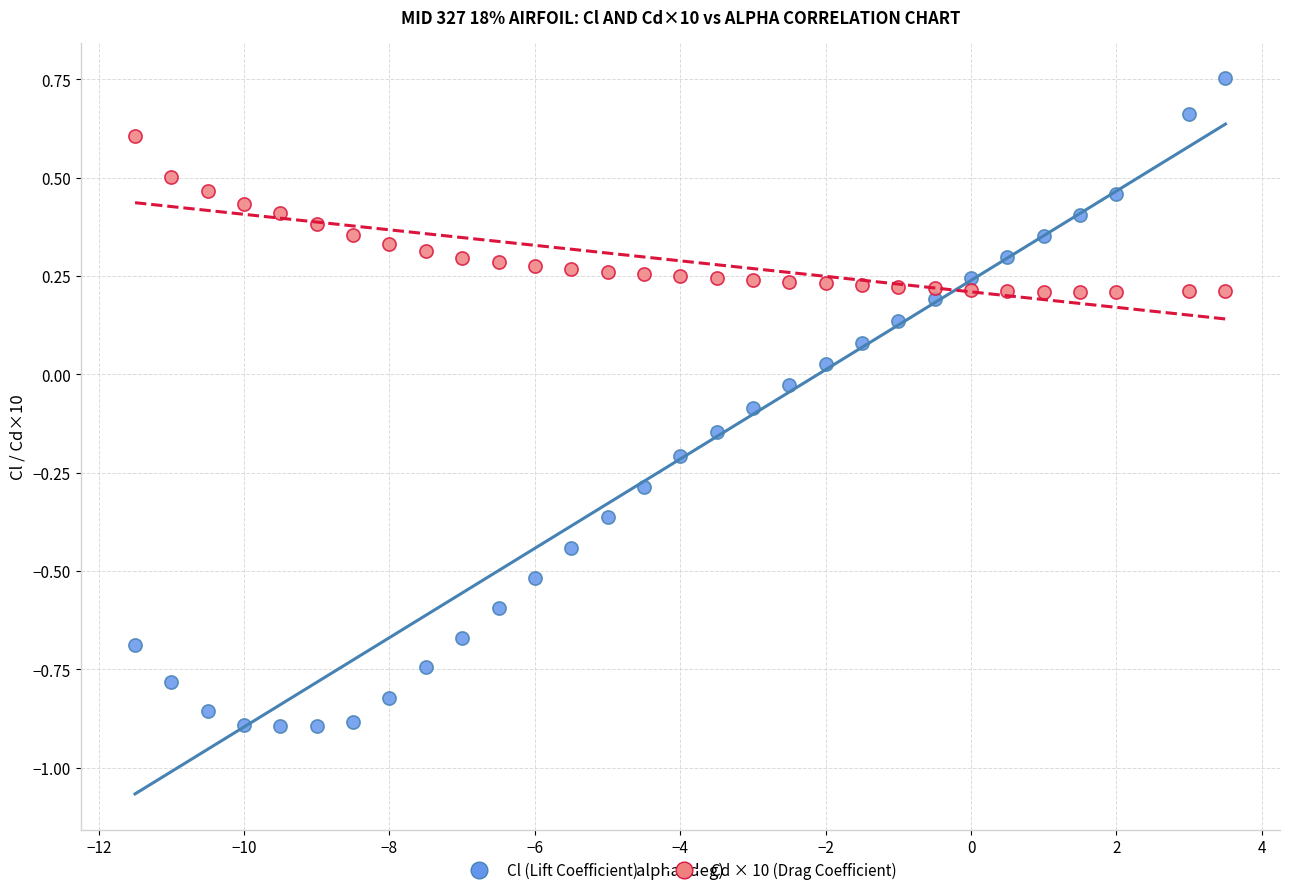

Which series contains the lowest Y value?

Cl (Lift Coefficient)